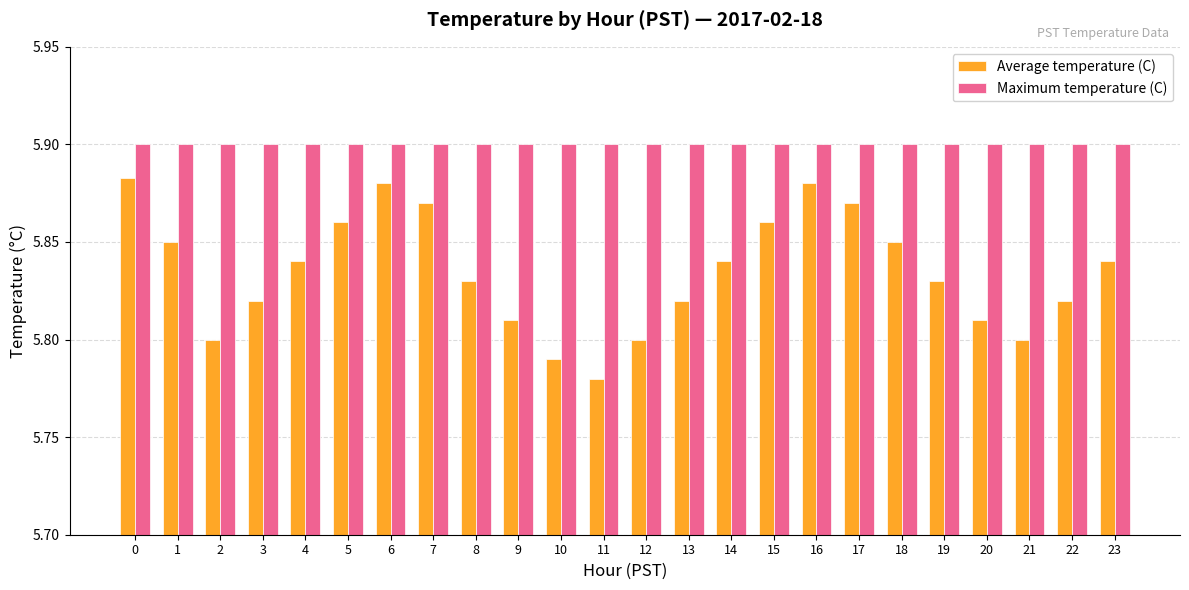

How many bars are there in total?

48